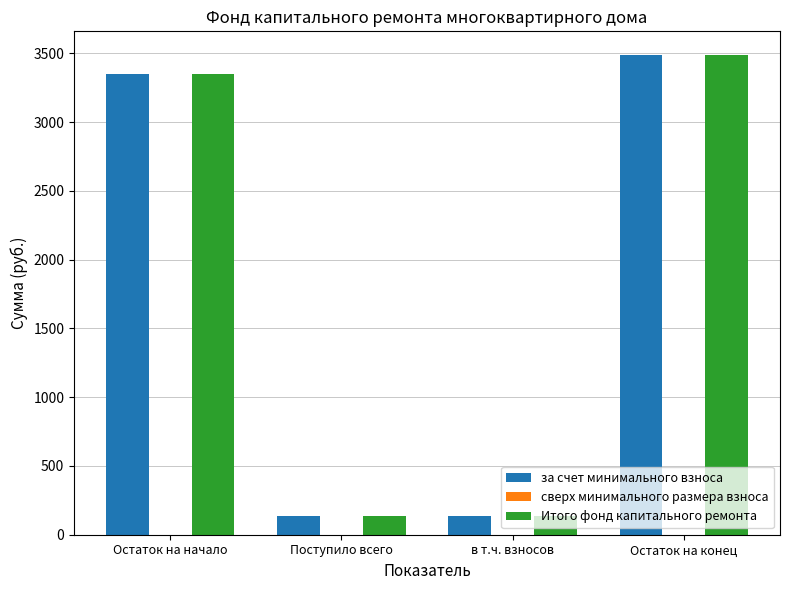

What is the value of the за счет минимального взноса bar at the 2nd from the left?

133.9